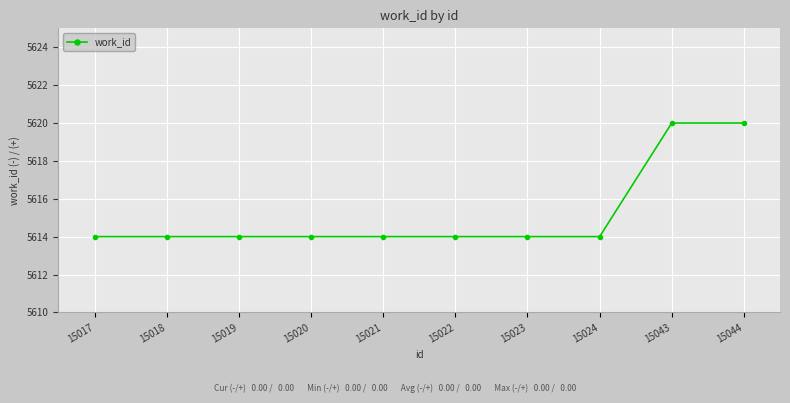

What is the change in value from 15018 to 15044?

+6